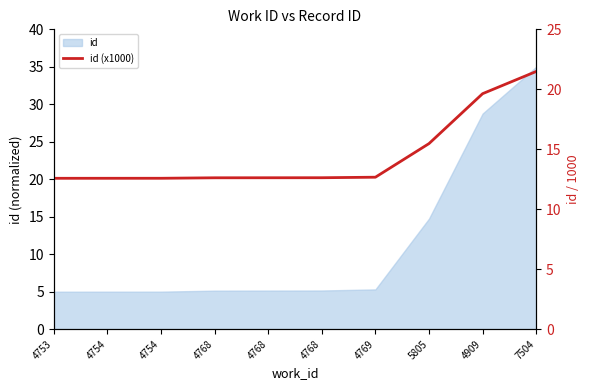

The chart shows a value of 19.6 at 4768. True or false?

False